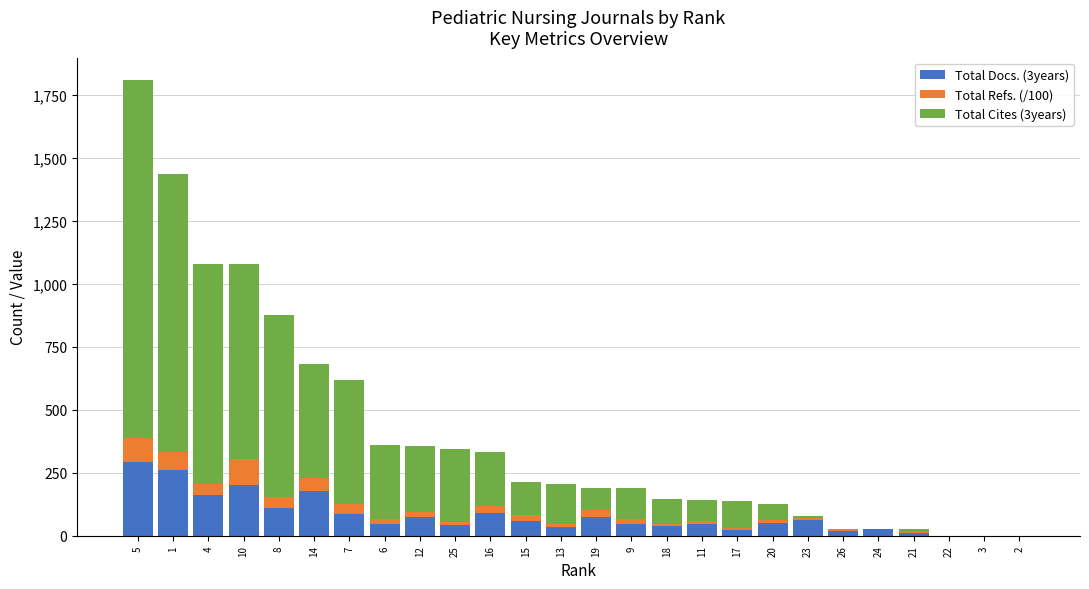

At which category is the sum across all series the highest?

5